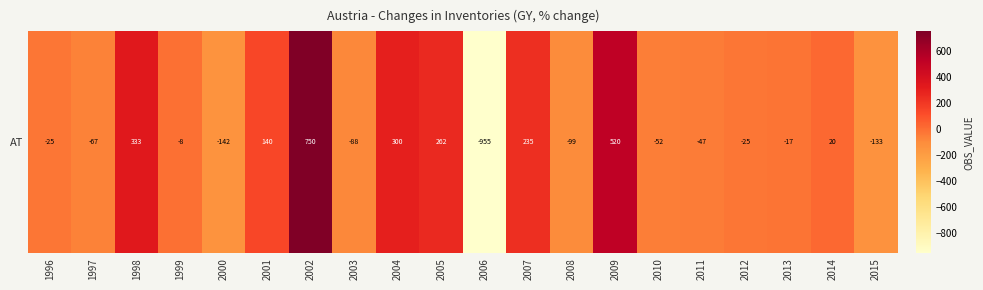

How many data points does each series have?

20